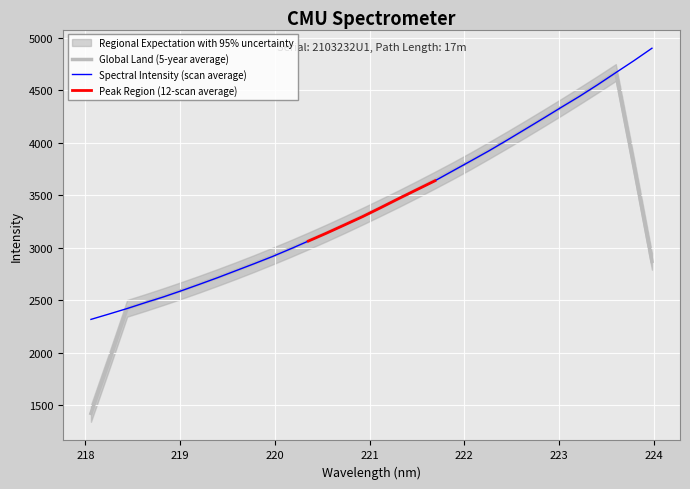

What is the lowest value of the Global Land (5-year average) series?

1421.0